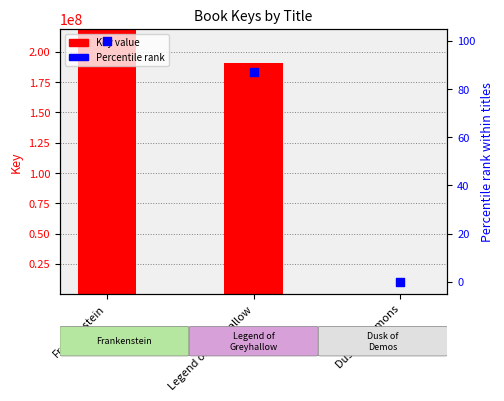

Which series has the widest spread of Y values?

Key value